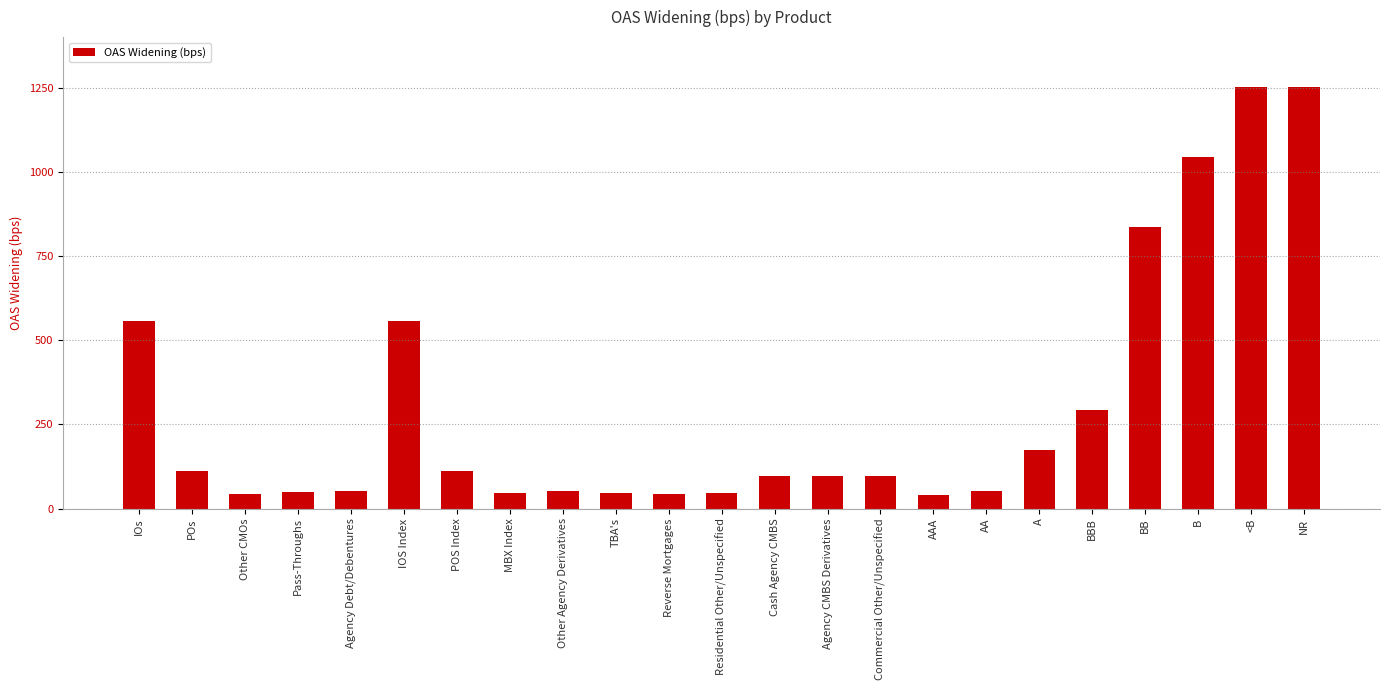

What is the value of the 13th bar from the left?

96.6